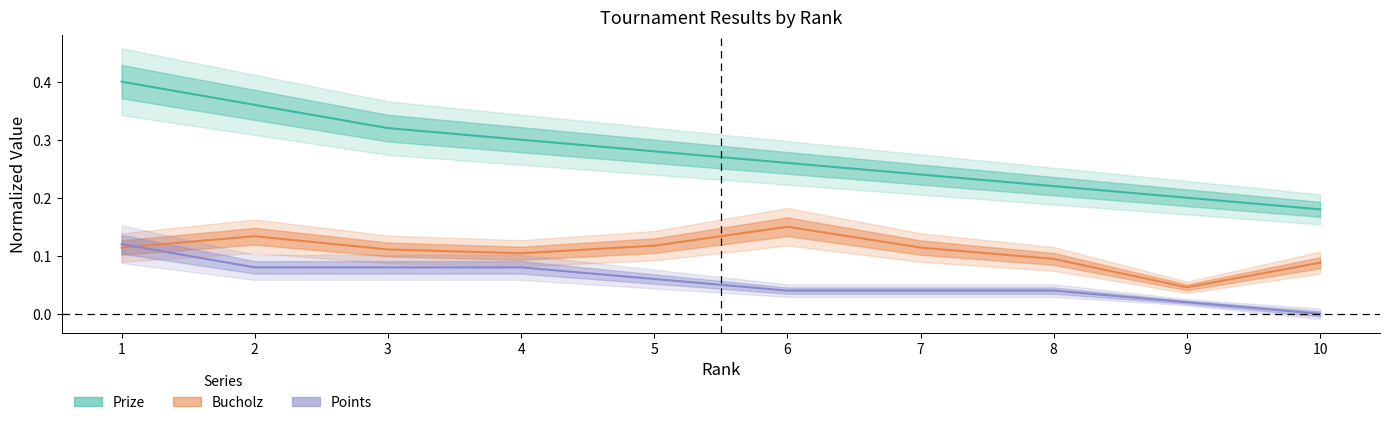

Which series has the largest total across all categories?

Prize